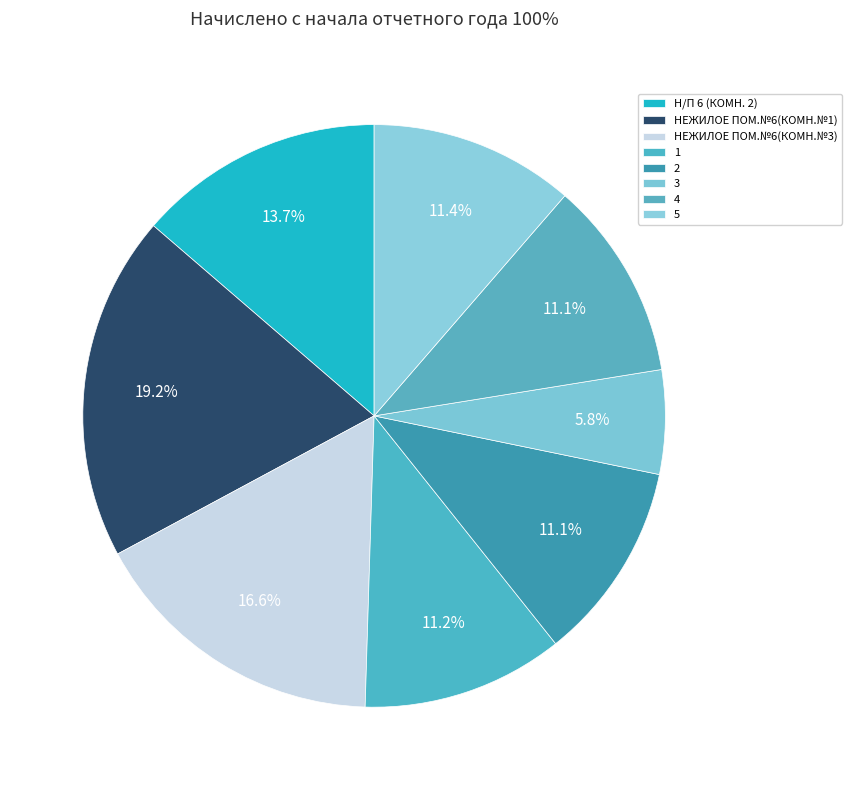

What percentage do НЕЖИЛОЕ ПОМ.№6(КОМН.№3) and 5 together represent?

28.0%